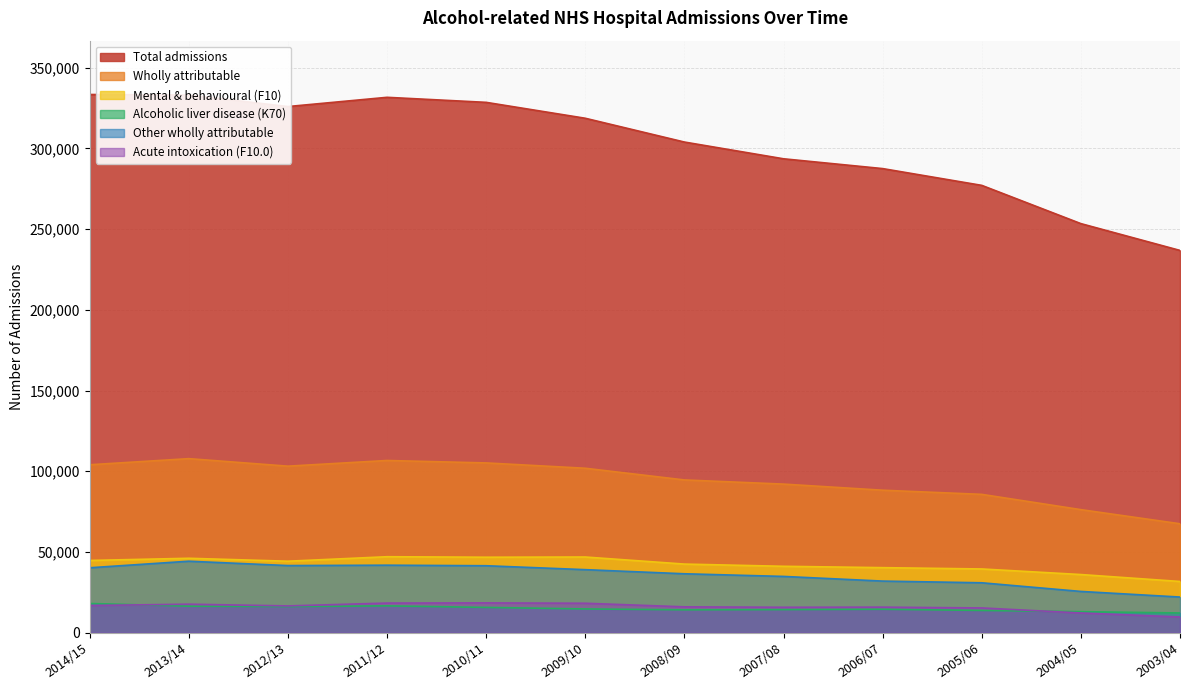

At which category does the chart reach its peak across all series?

2014/15